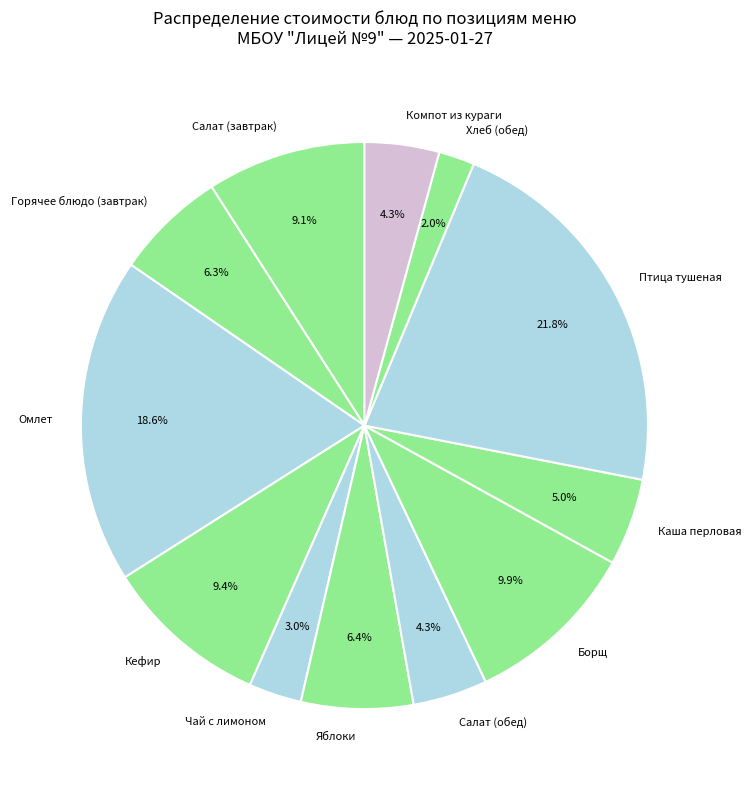

To the nearest percent, what is the difference between the largest and smallest slice percentages?

20%